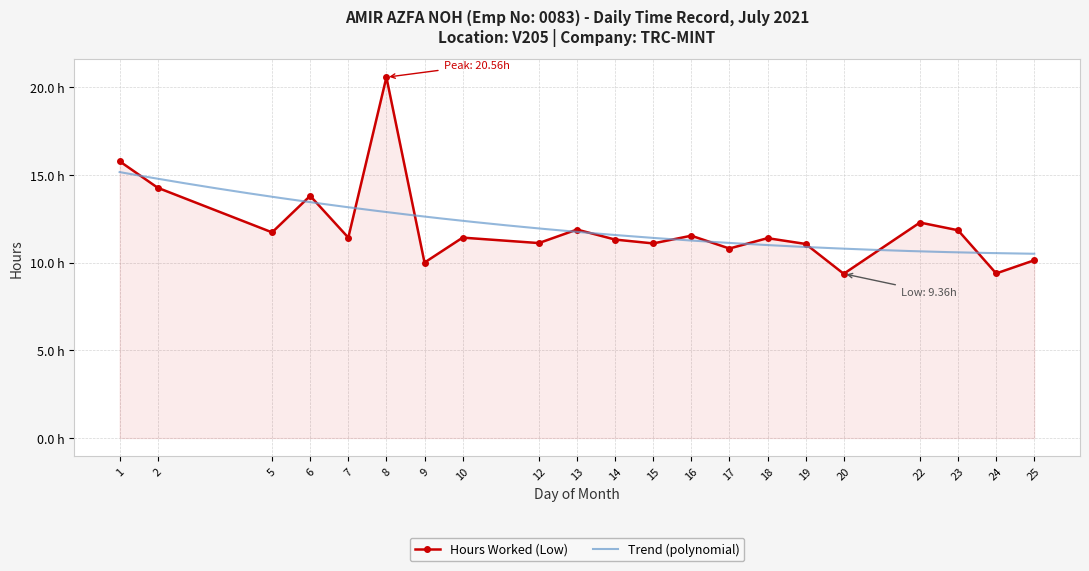

Rank the categories by value from highest to lowest.

8, 1, 2, 6, 22, 13, 23, 5, 16, 7, 10, 18, 14, 12, 15, 19, 17, 25, 9, 24, 20